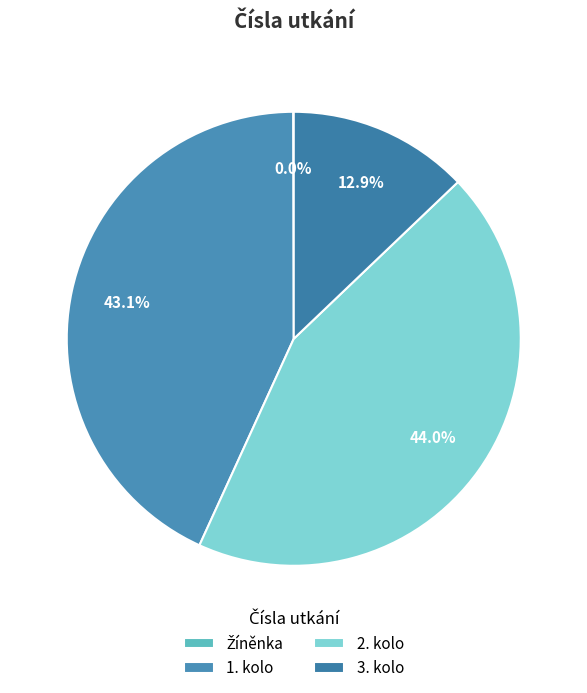

To the nearest percent, what is the average slice percentage?

25%